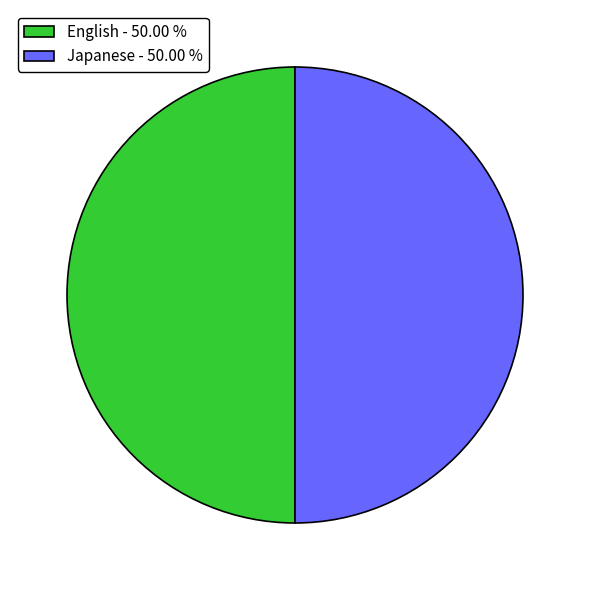

Is the sum of Japanese - 50.00 % and English - 50.00 % greater than half?

Yes